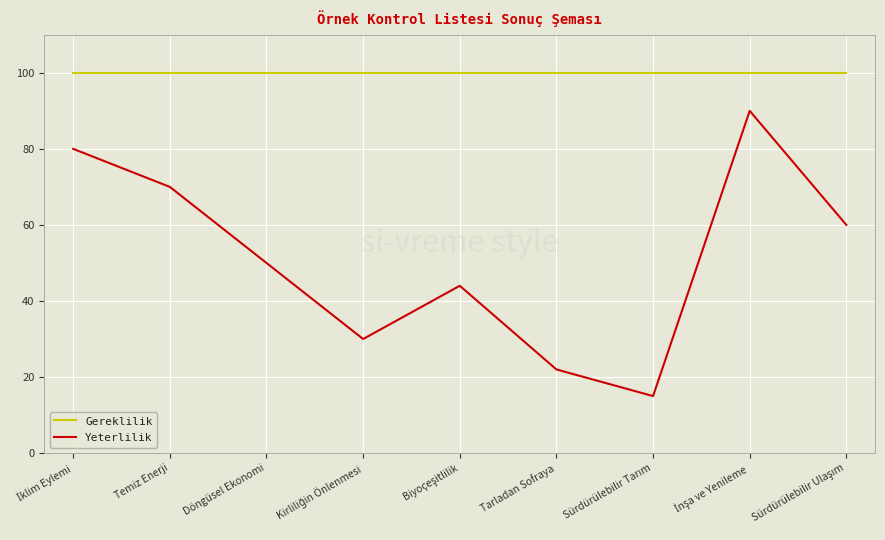

At which label is Yeterlilik closest to 52?

Döngüsel Ekonomi